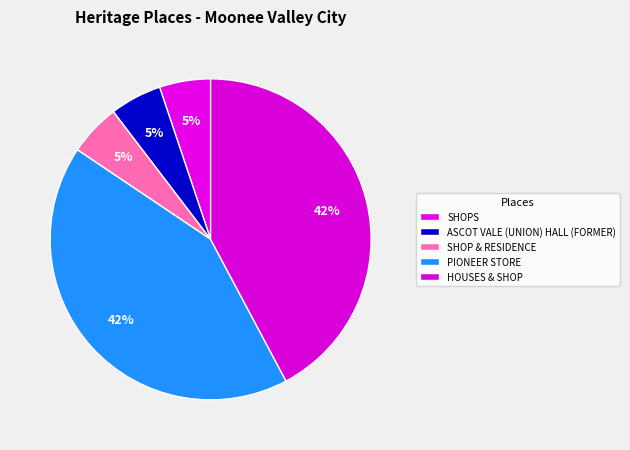

Which has a higher value, HOUSES & SHOP or ASCOT VALE (UNION) HALL (FORMER)?

HOUSES & SHOP